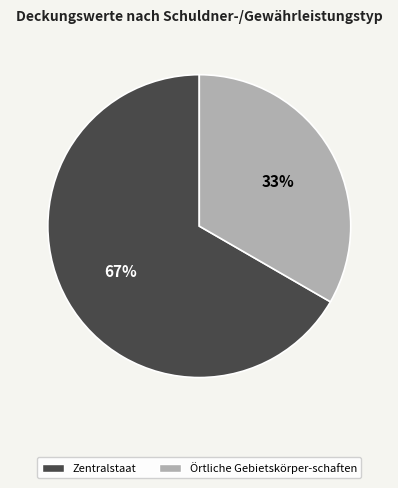

To the nearest percent, what is the average slice percentage?

50%